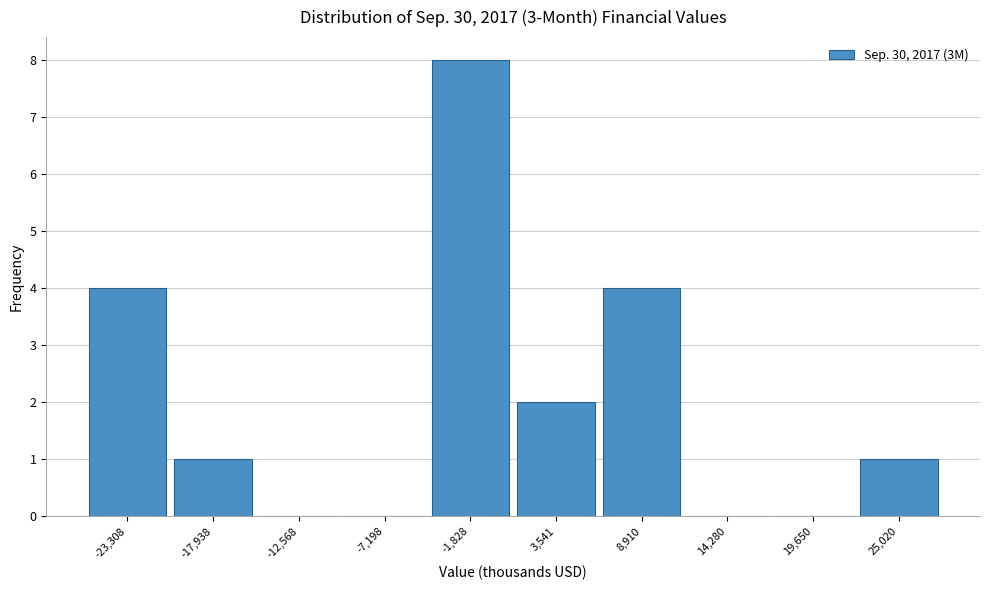

Reading left to right, extract all data points from this chart.

-23,308=4	-17,938=1	-12,568=0	-7,198=0	-1,828=8	3,541=2	8,910=4	14,280=0	19,650=0	25,020=1